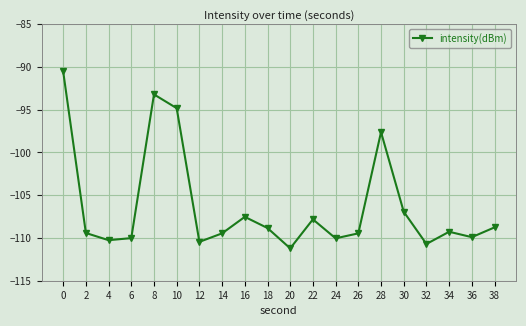

Count the number of values greater than -109.

9